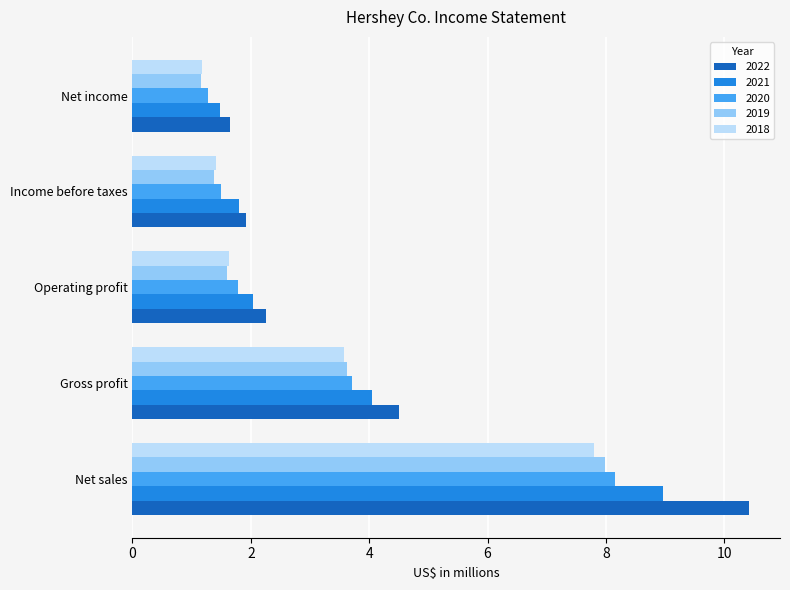

At which category is the sum across all series the highest?

Net sales